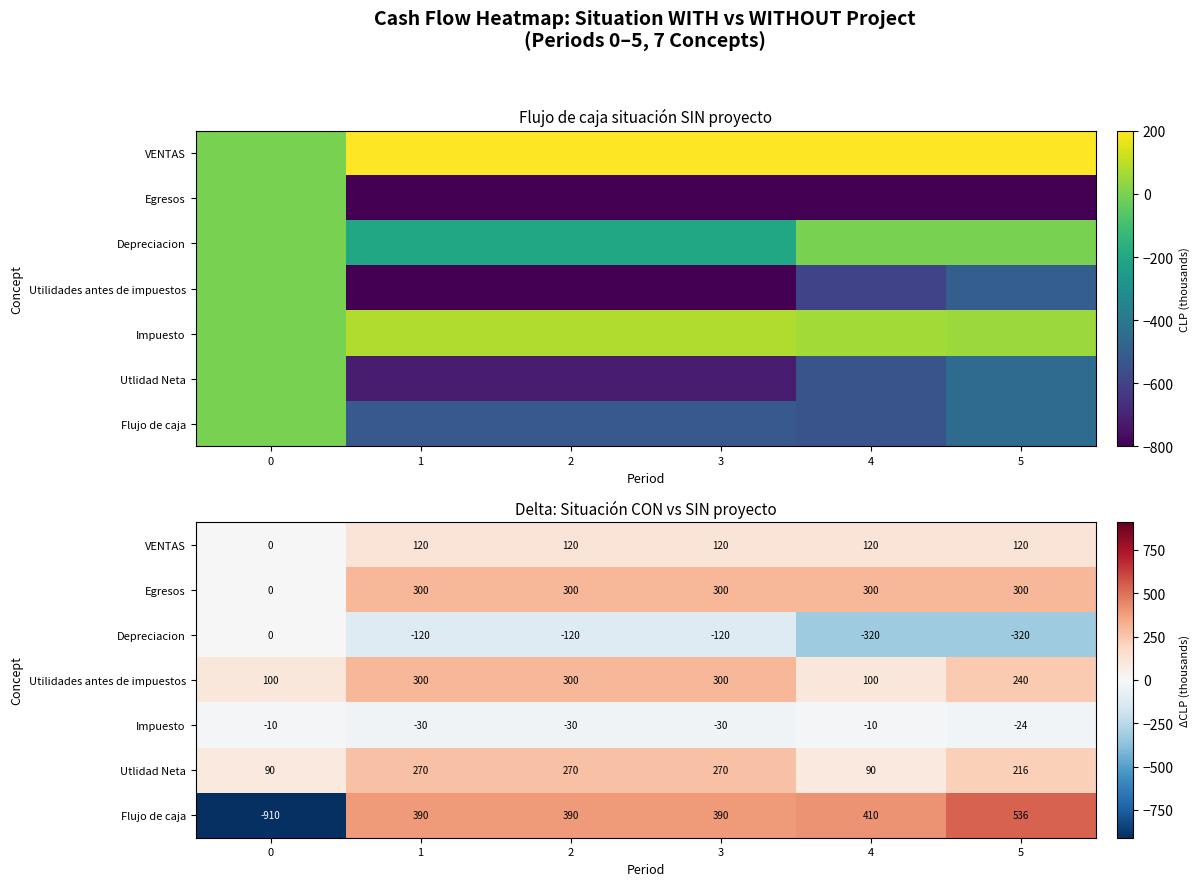

Between 3 and 5, which series saw the biggest shift?

Depreciacion